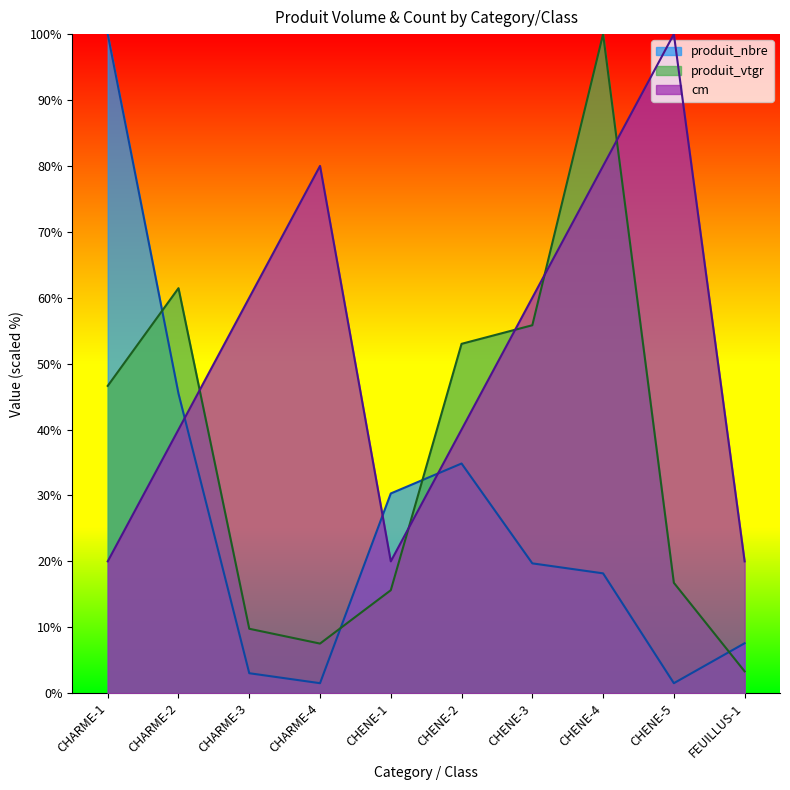

Which series ends up on top after the final intersection of produit_vtgr and cm?

cm